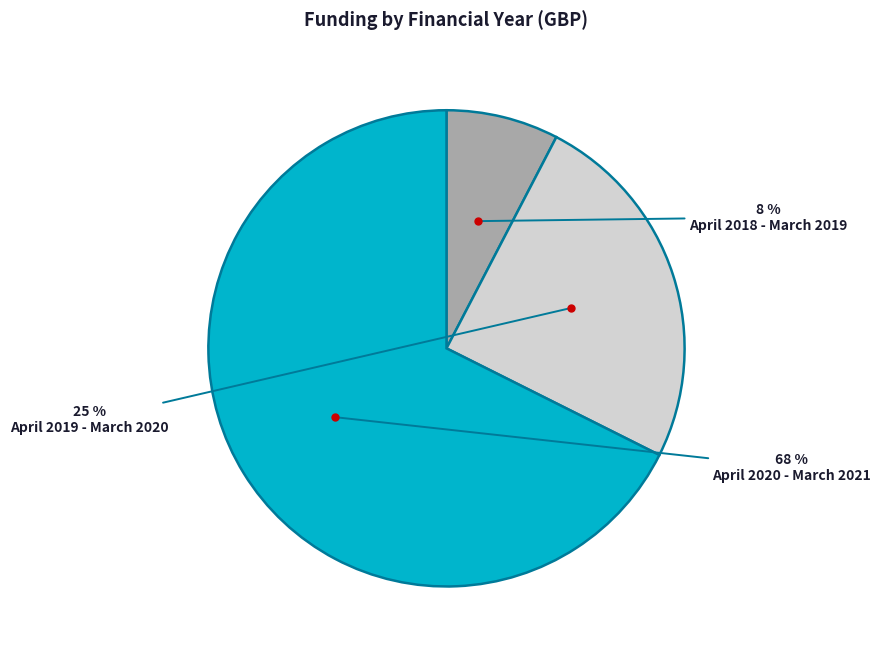

How many segments does this pie chart have?

3